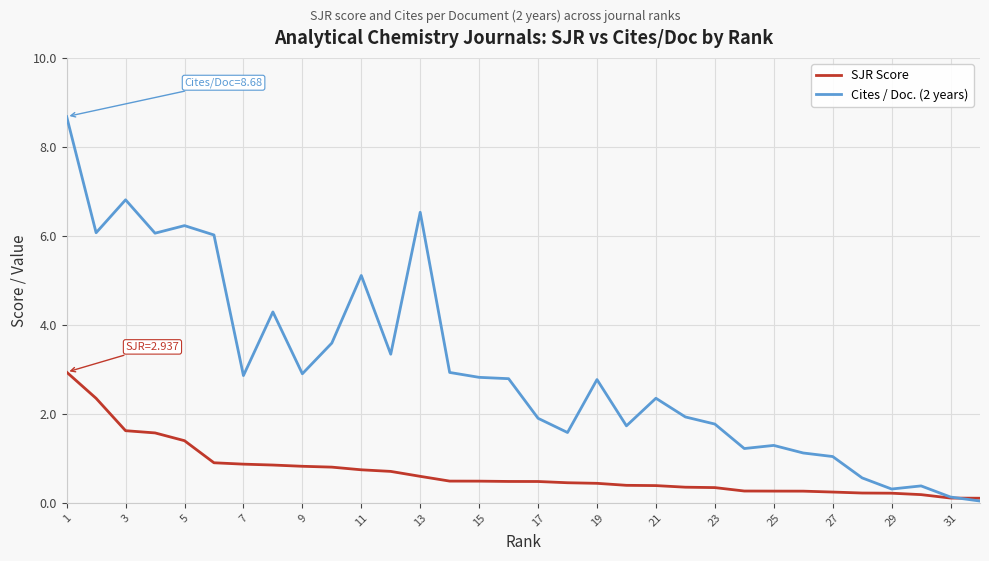

Which series has the largest total across all categories?

Cites / Doc. (2 years)